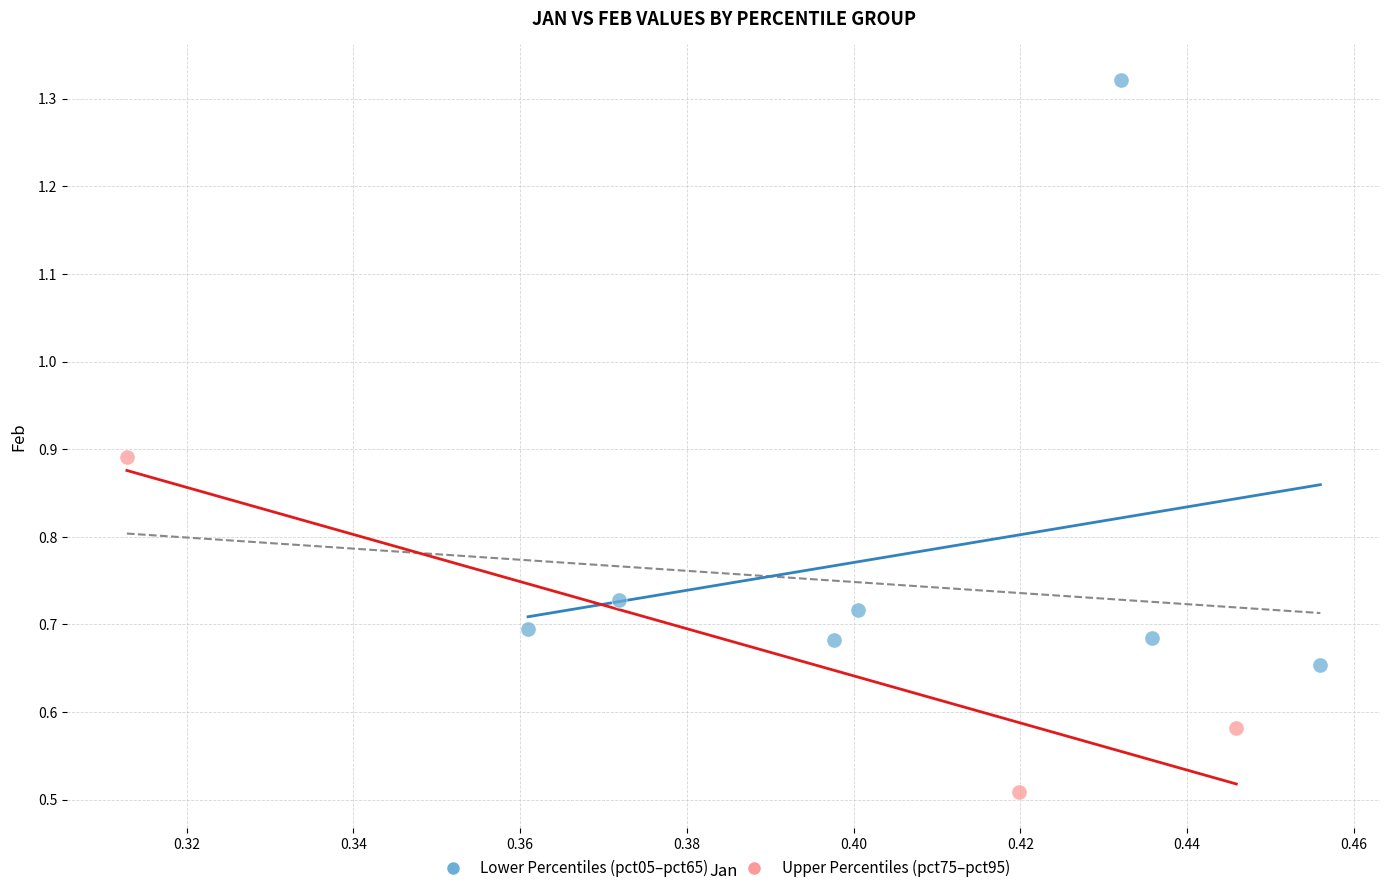

Which series reaches the maximum Y coordinate?

Lower Percentiles (pct05–pct65)